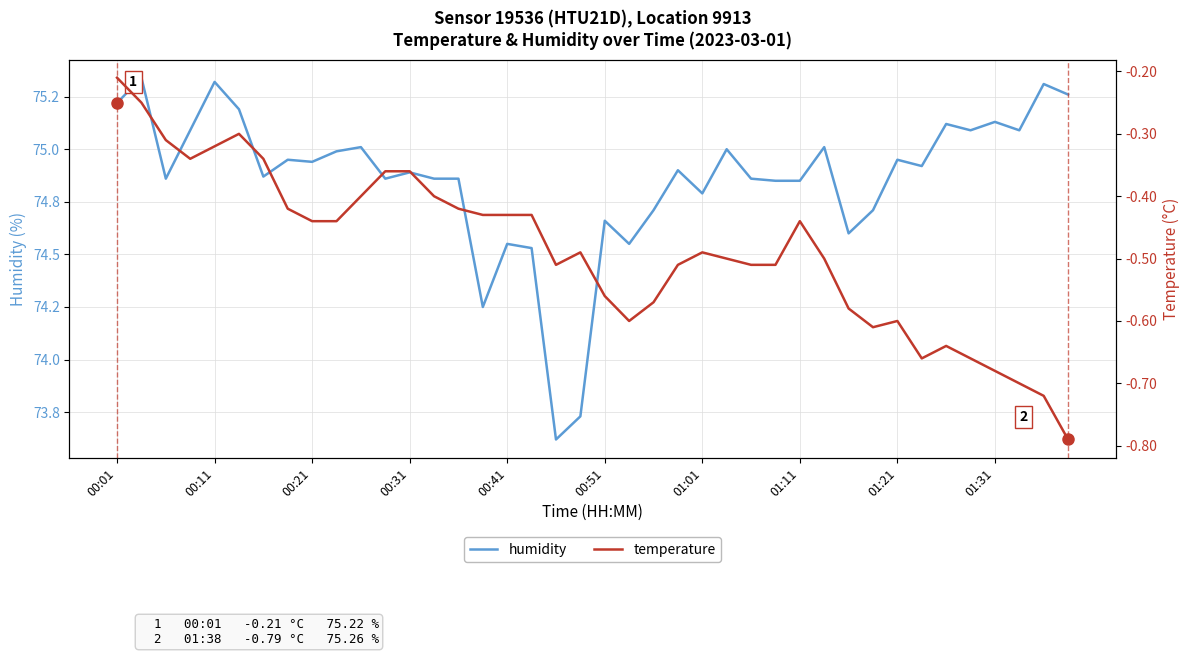

What is the smallest value displayed?

-0.8